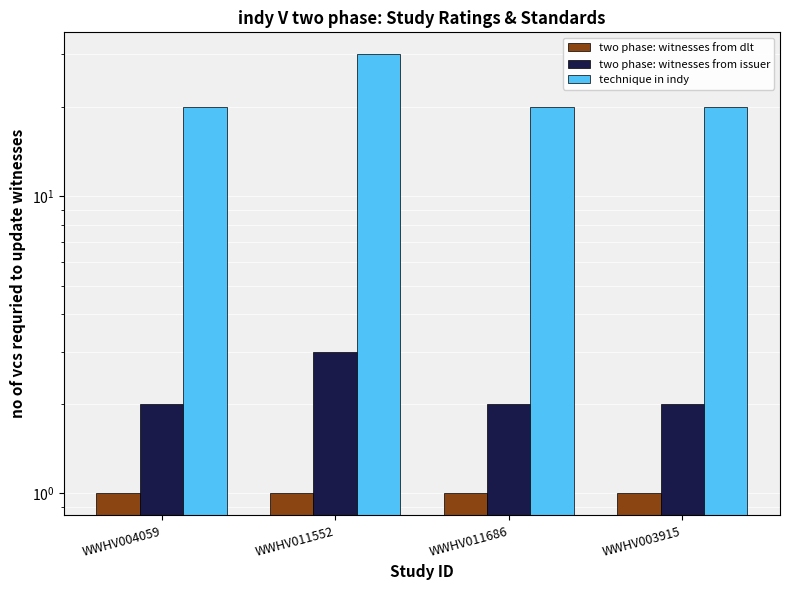

What position from the left is WWHV011686?

3